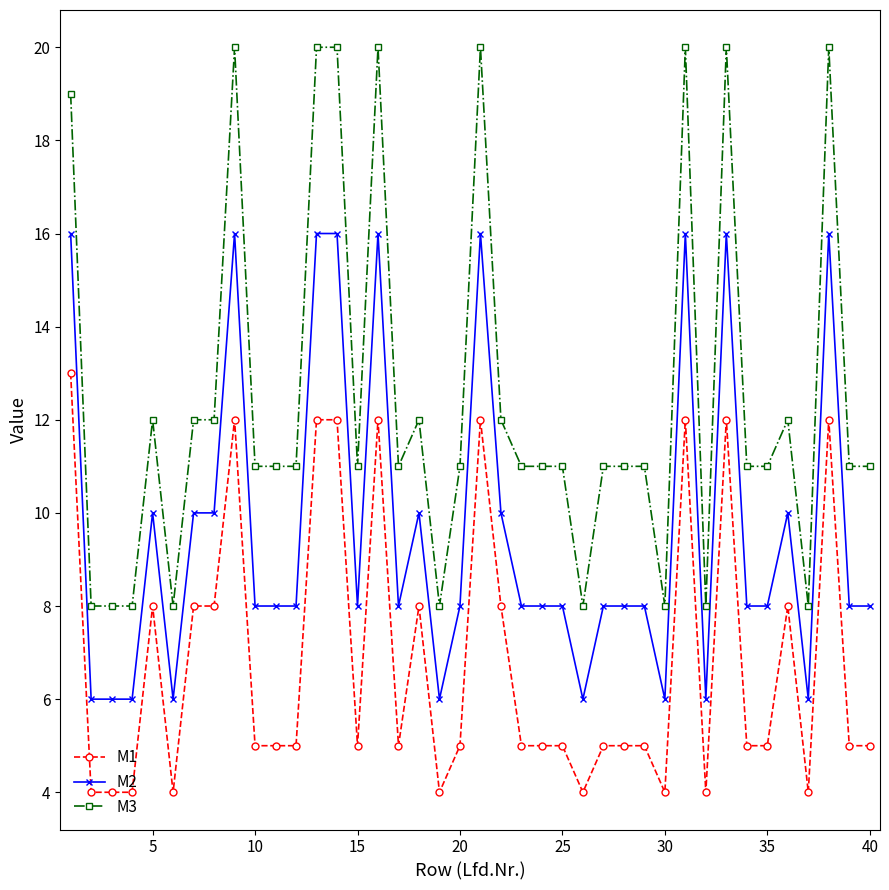

What is the maximum value for M2?

16